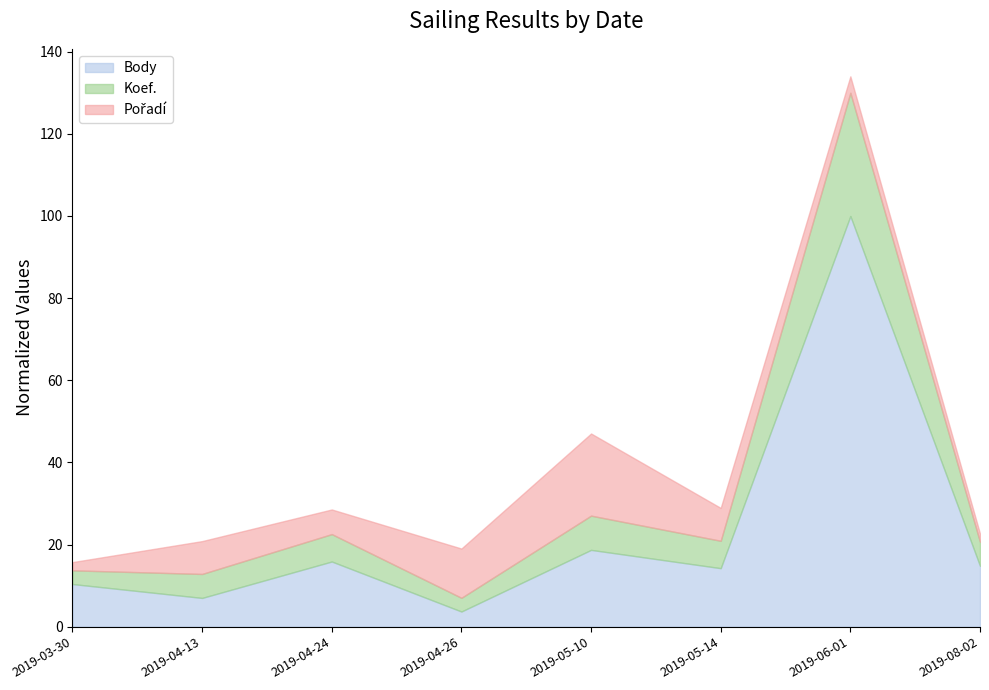

Which category has the lowest value across all series?

2019-04-26